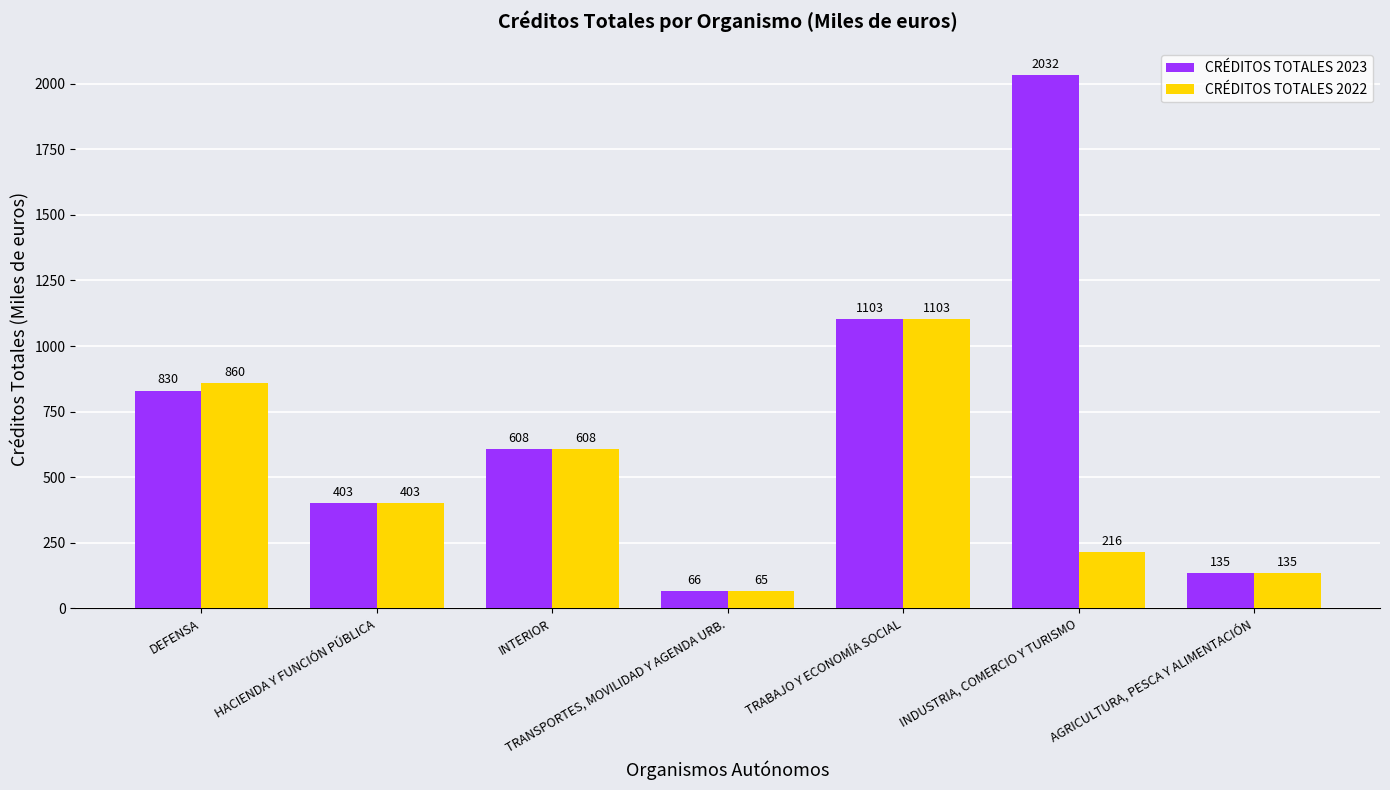

What is the sum of the CRÉDITOS TOTALES 2022 values at INTERIOR and AGRICULTURA, PESCA Y ALIMENTACIÓN?

743